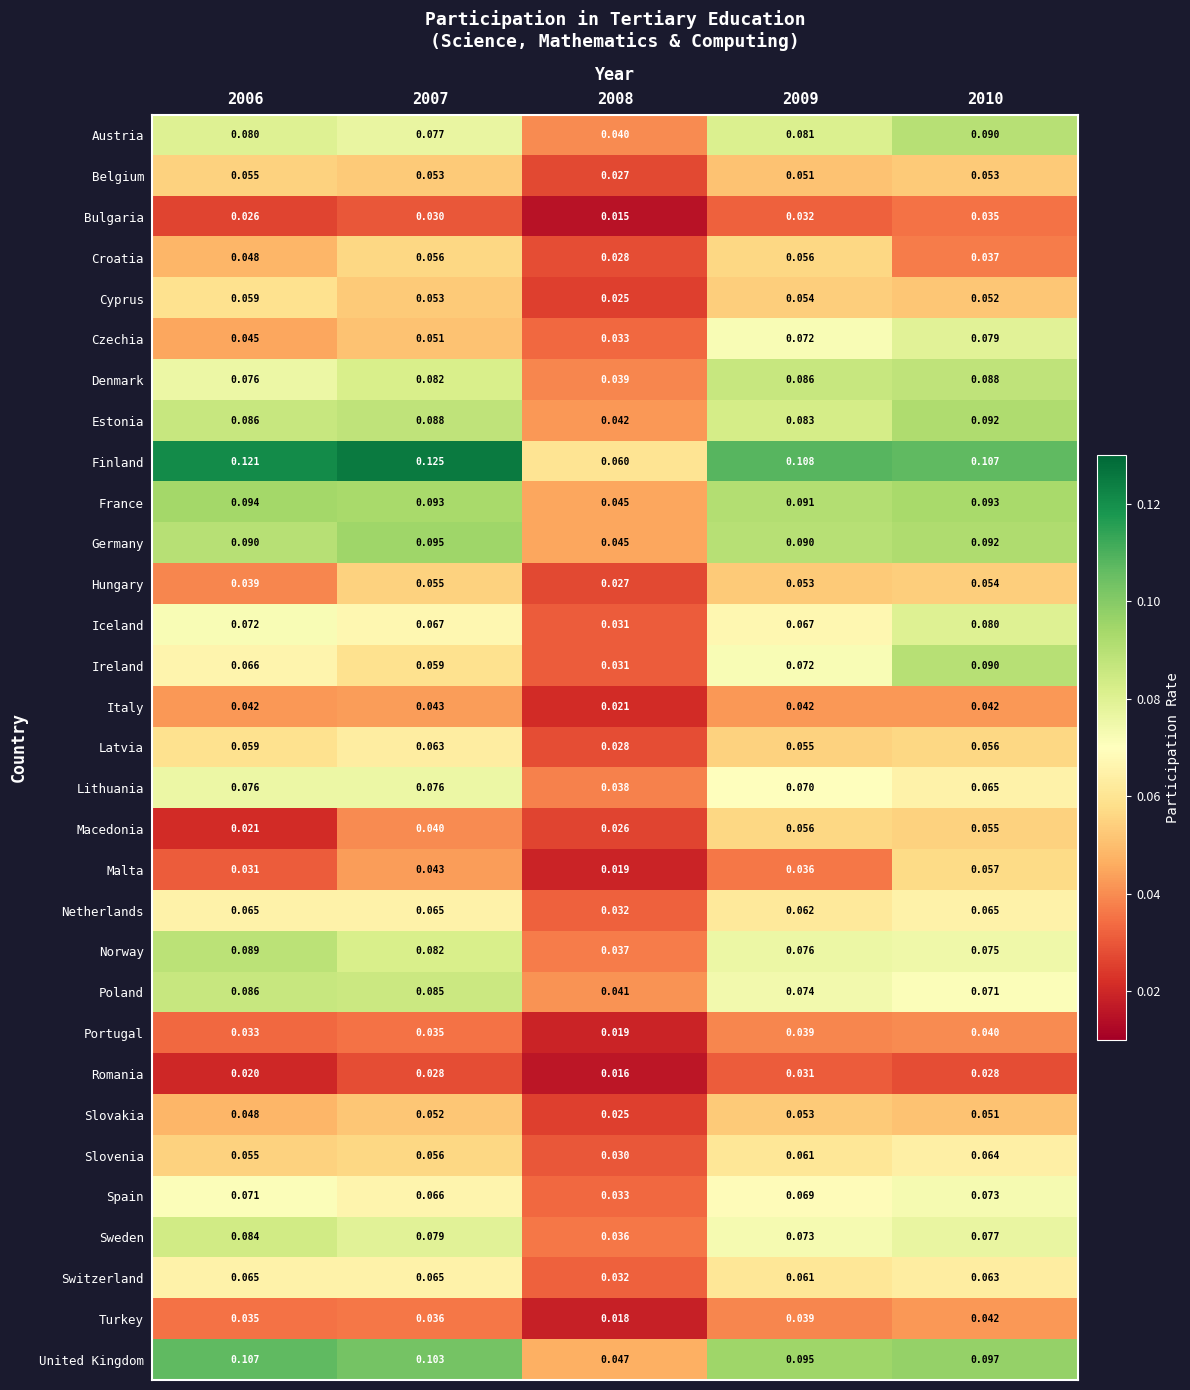

Which series has the widest spread of values?

Finland